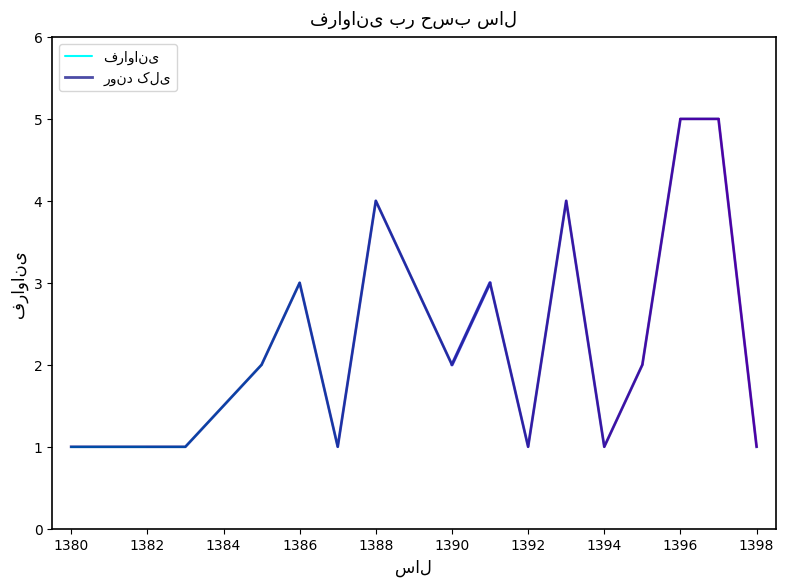

What is the sum of the values at 1398 and 1386?

4